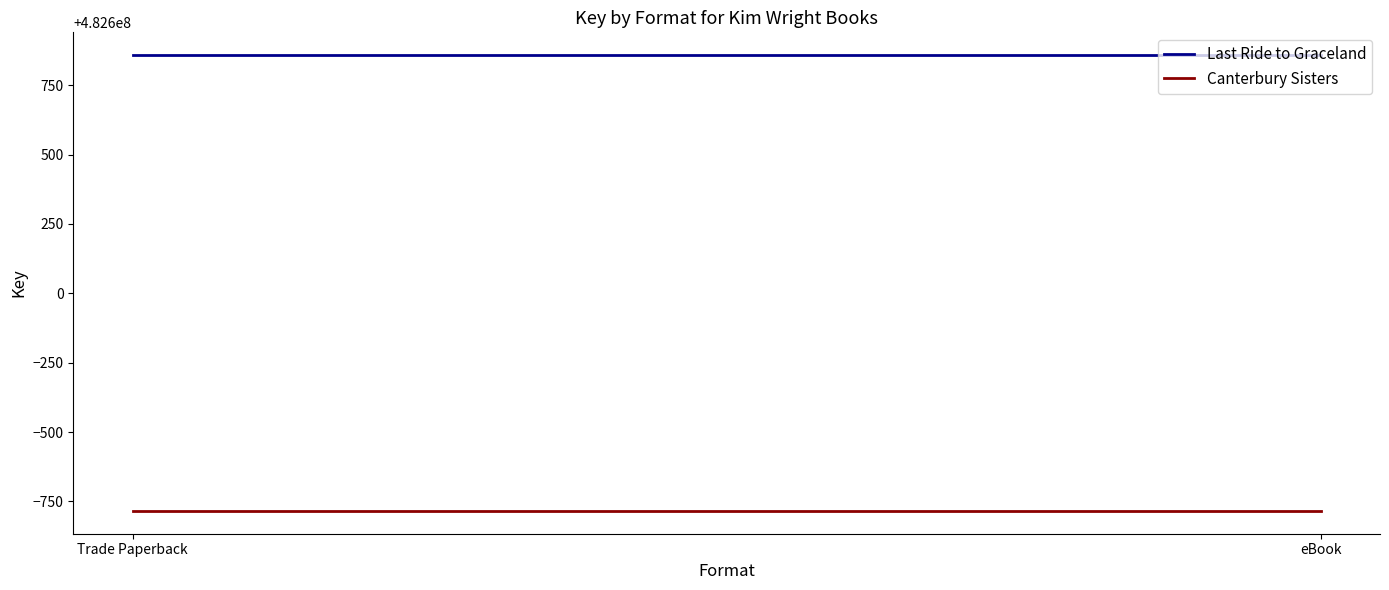

Which series has the largest total across all categories?

Last Ride to Graceland